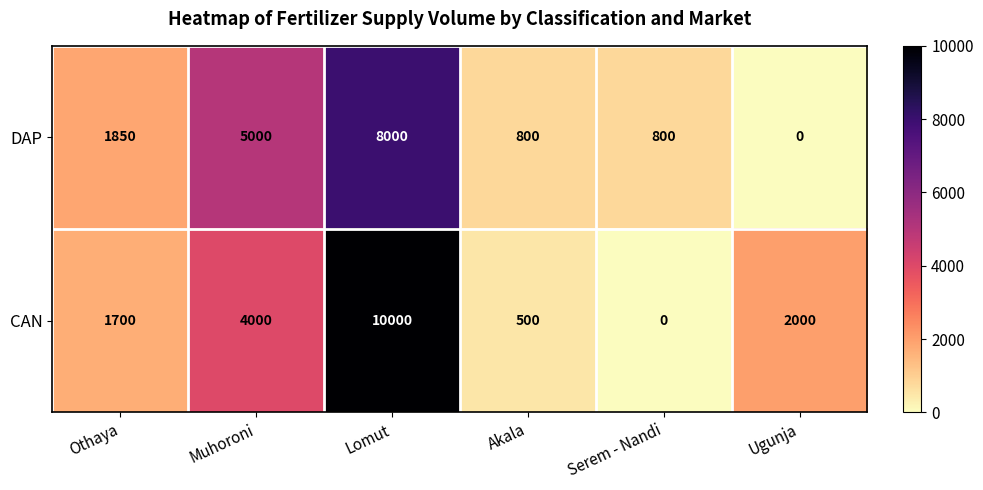

True or false: DAP has a value of 8000 at Lomut.

True